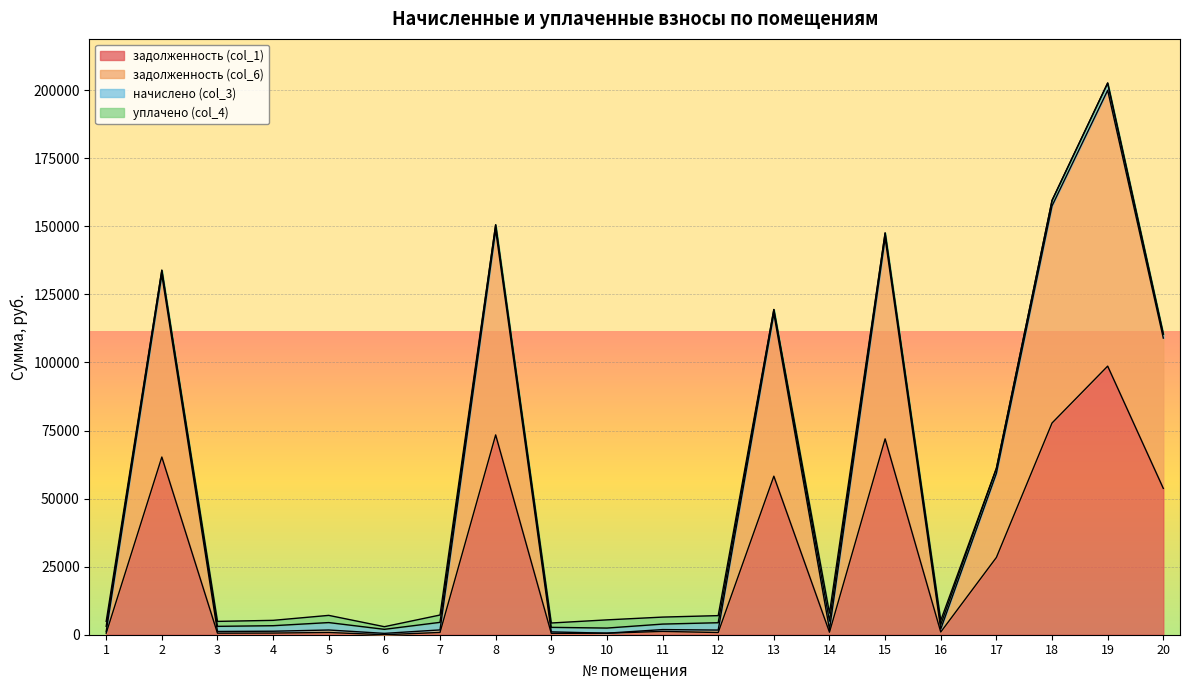

What is the spread (max minus min) of values at 20?

55203.2